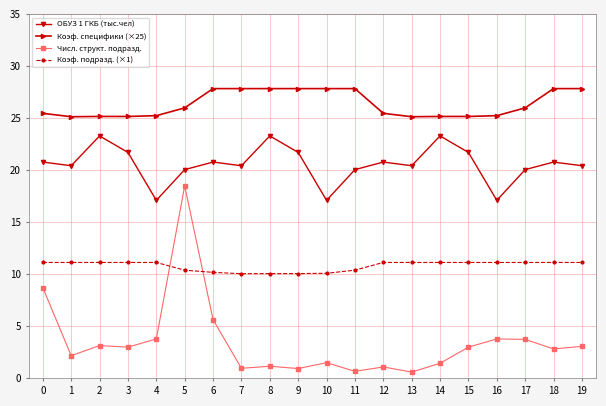

The value of Коэф. специфики (×25) at 10 is 27.8. True or false?

True